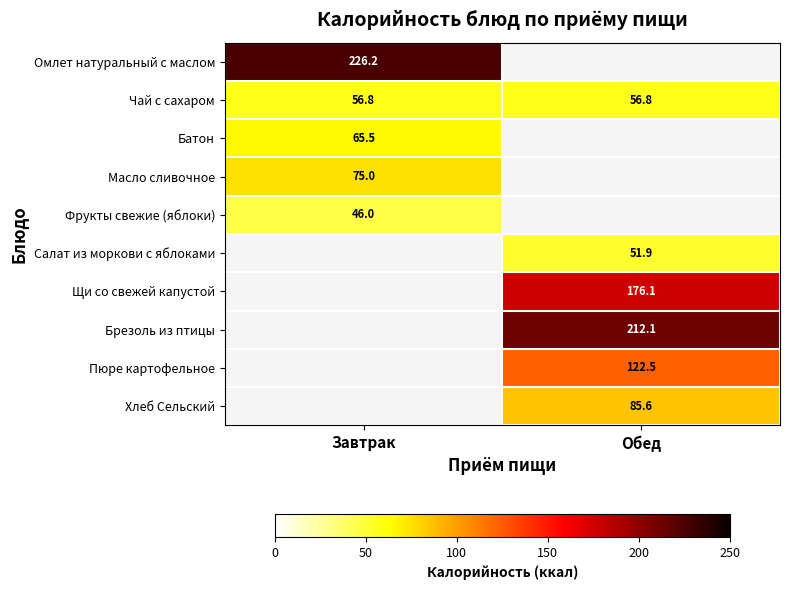

The value of Брезоль из птицы at Обед is 122.0. True or false?

False